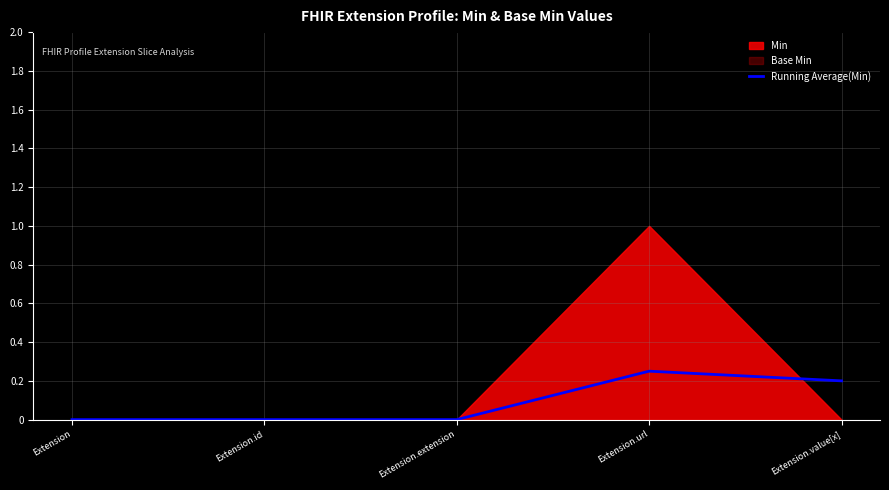

The Running Average(Min) series shows -0.1 at Extension.extension. True or false?

False